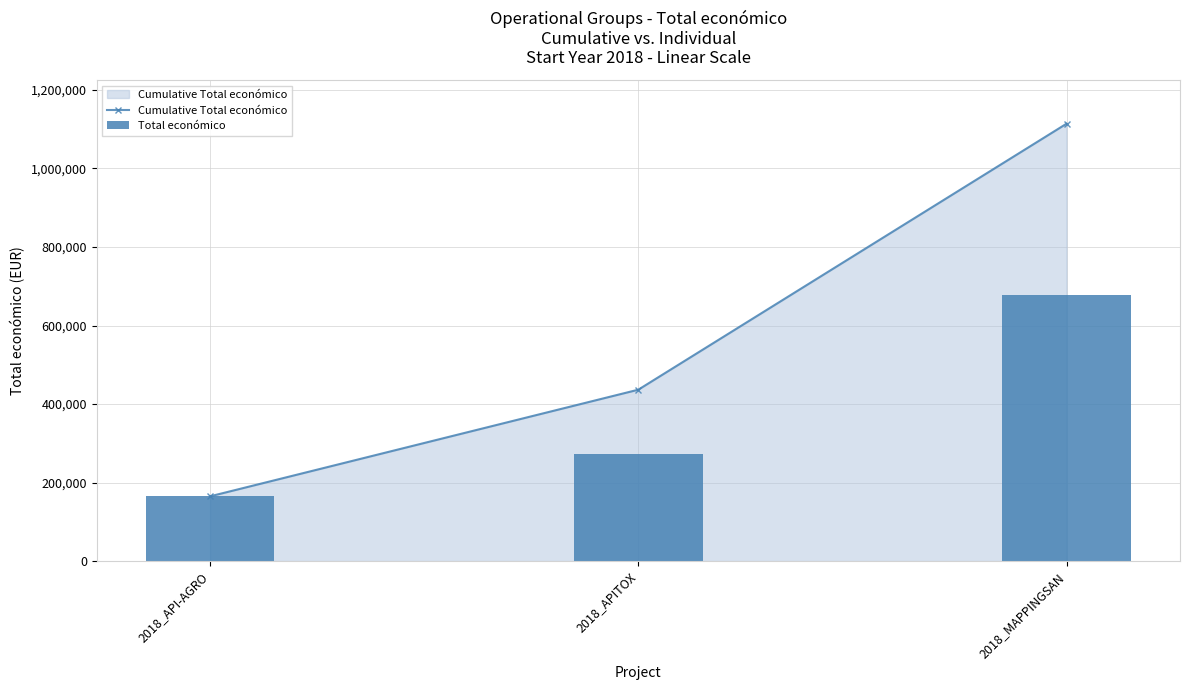

Is the value of Cumulative Total económico at 2018_APITOX greater than the value of Total económico at 2018_MAPPINGSAN?

No